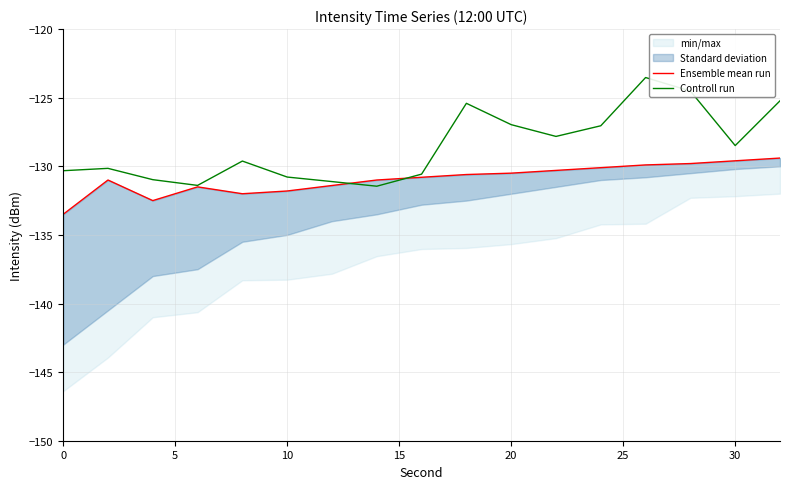

What is the sum of all Controll run values?

-2185.4